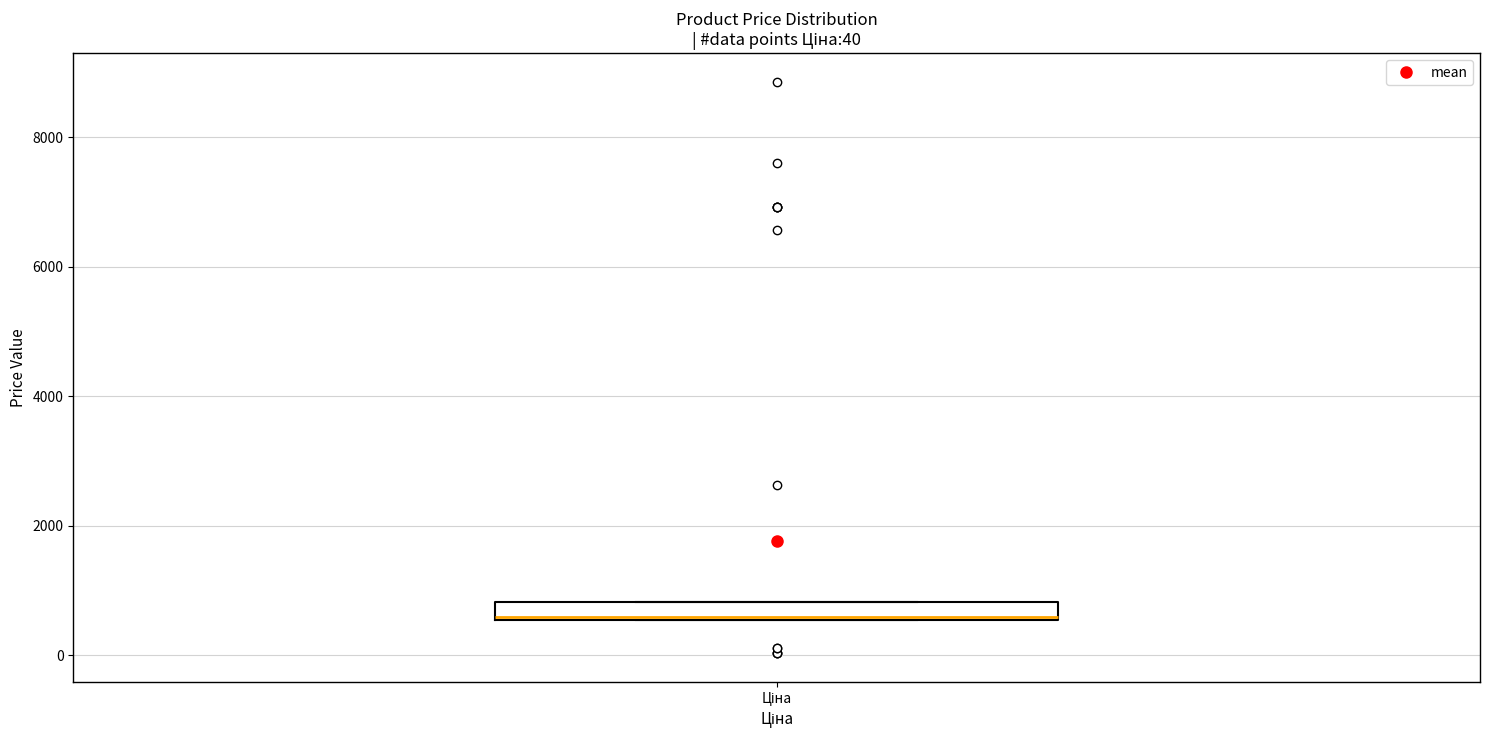

Where is the upper edge of the box for Ціна on the y-axis? The values are not printed on the chart, so give them approximately, as read against the axis.

800